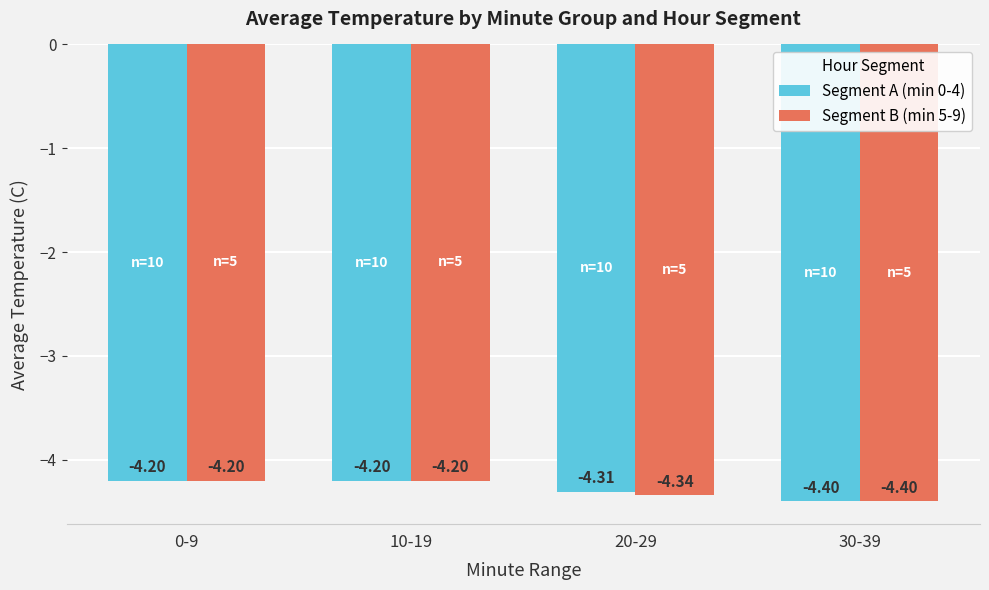

What is the value of the Segment A (min 0-4) bar at the 1st from the left?

-4.2